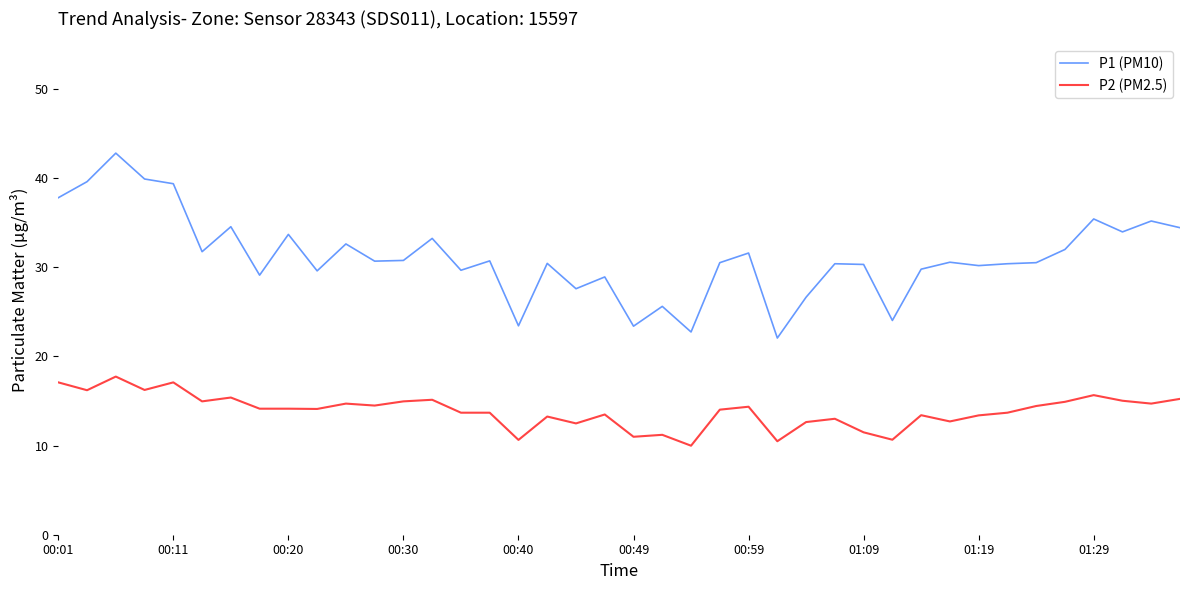

True or false: P2 (PM2.5) and P1 (PM10) intersect in this chart.

False